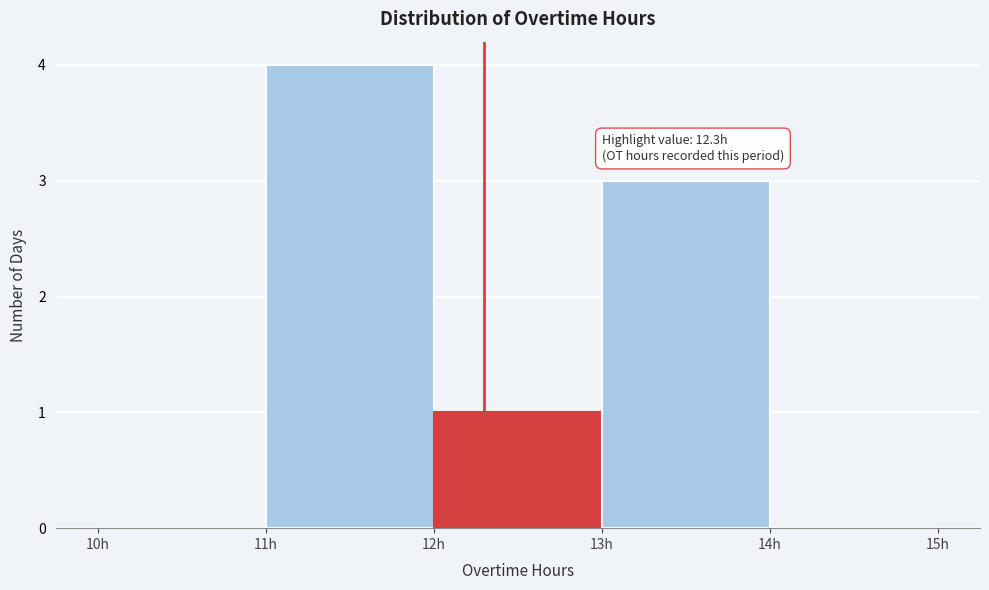

Over which range of the x-axis is the bar tallest?

11 to 12